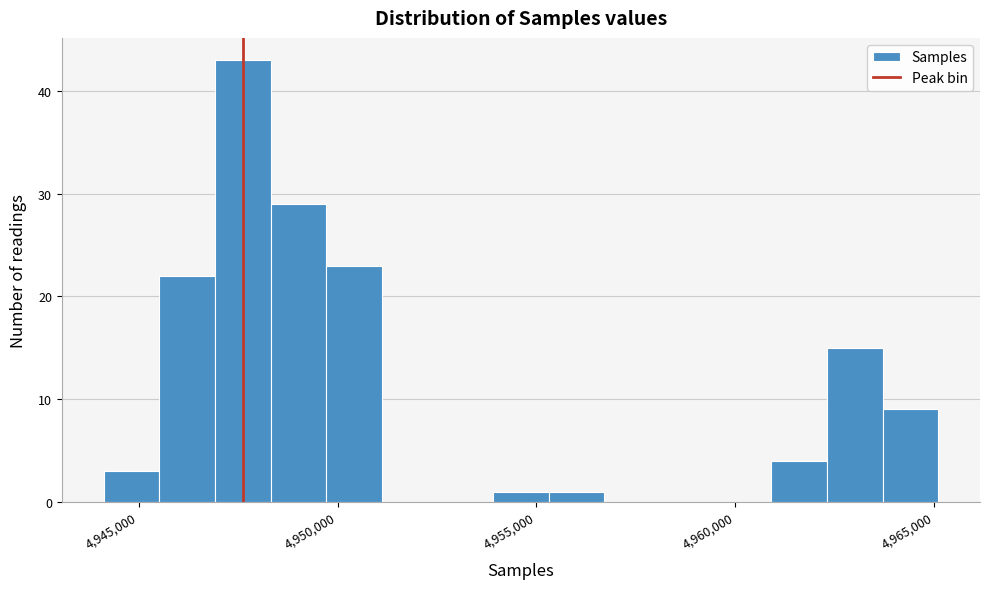

Around what value on the x-axis is the tallest bar? Give the approximate position of its centre, as read against the axis.

4947500